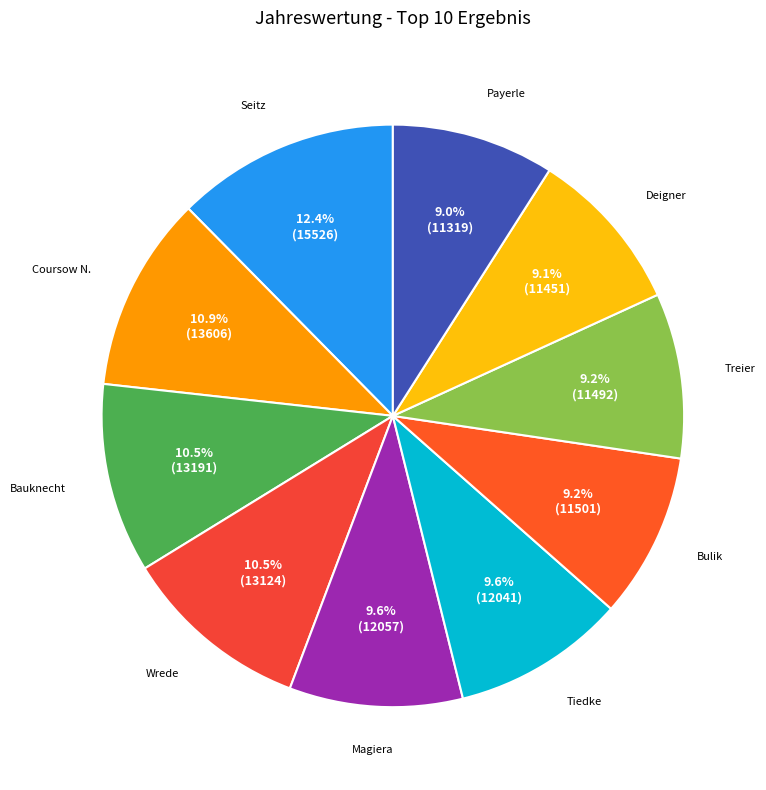

How many slices are in this pie chart?

10